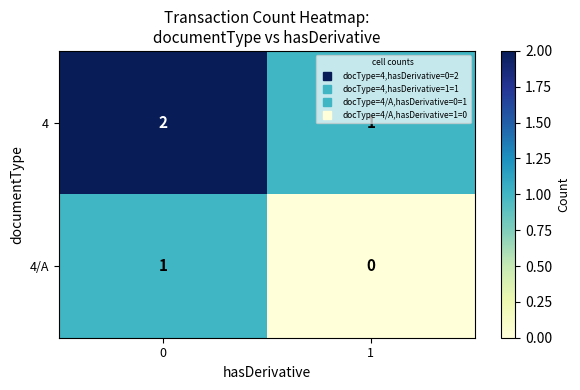

The 4 series shows 2 at 0. True or false?

True